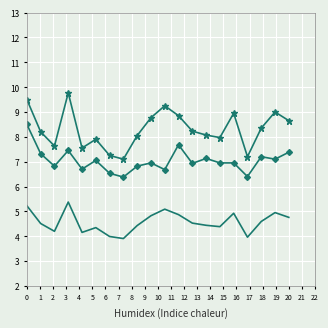

What is the minimum value shown in the chart?

3.9